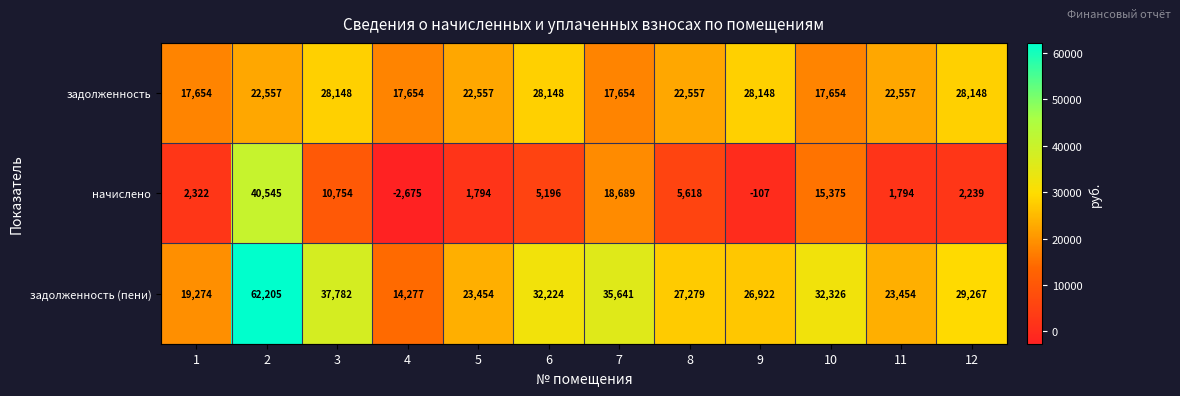

The value of задолженность (пени) at 3 is 37782. True or false?

True